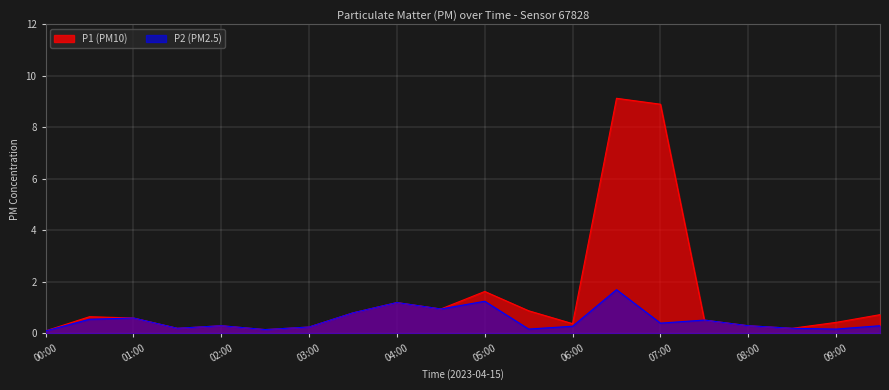

True or false: P2 and P1 cross at least once.

False